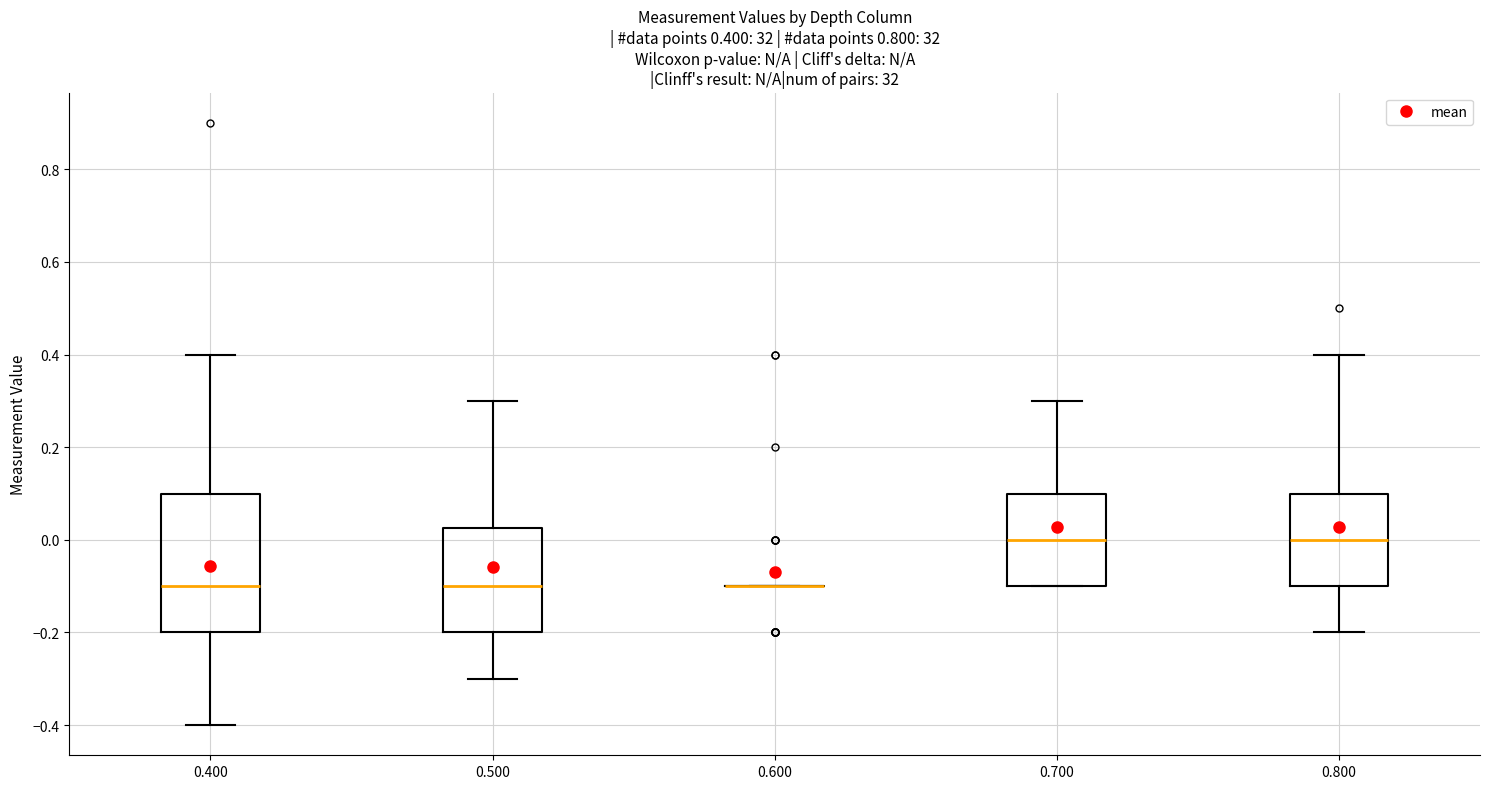

Comparing the boxes themselves (not the whiskers), which one is the tallest?

0.400